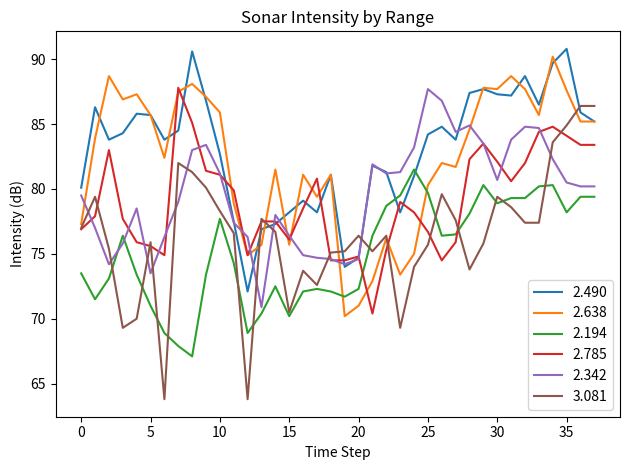

What are all the series names shown in the legend?

2.490, 2.638, 2.194, 2.785, 2.342, 3.081